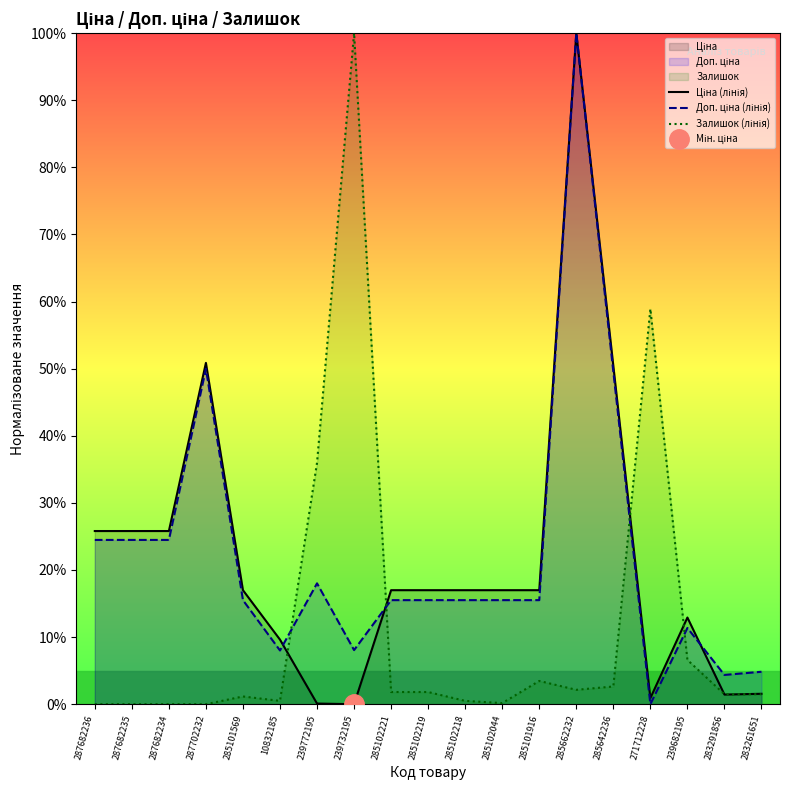

List the series in order of their peak value, highest first.

Ціна (лінія), Доп. ціна (лінія), Залишок (лінія)